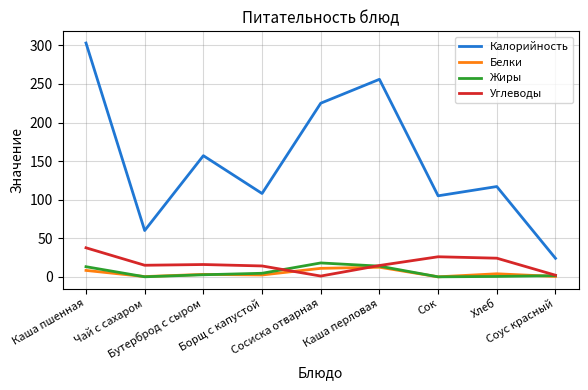

What are all the series names shown in the legend?

Калорийность, Белки, Жиры, Углеводы